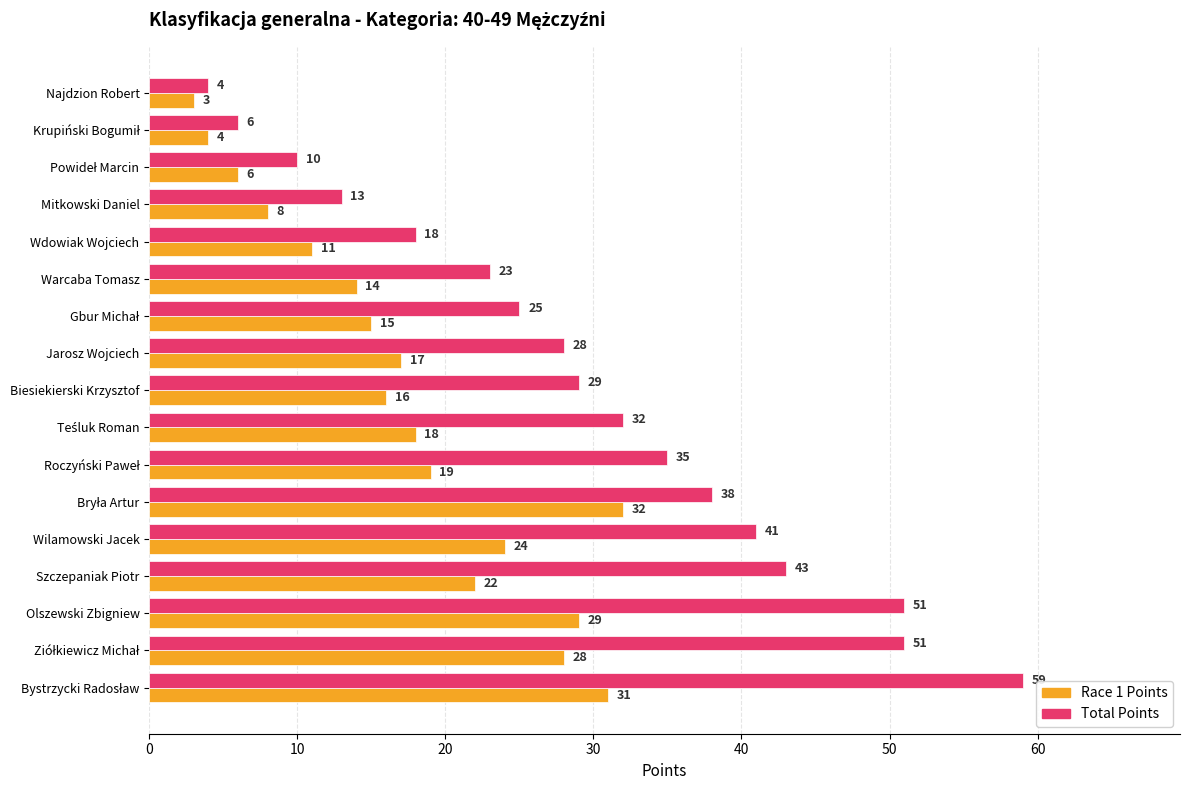

Read the Race 1 Points value at Wdowiak Wojciech, to the nearest 10.

10